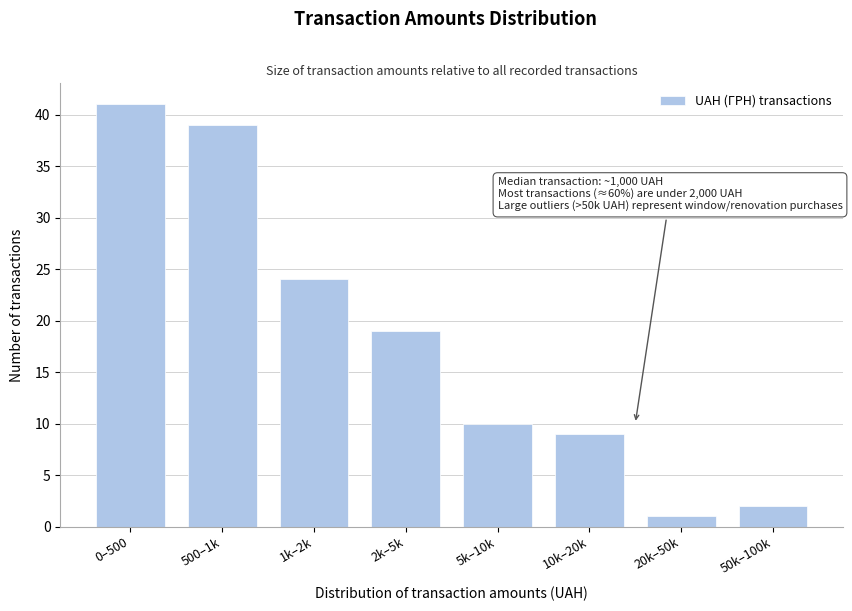

Reading left to right, transcribe all the data shown in this chart.

41	39	24	19	10	9	1	2